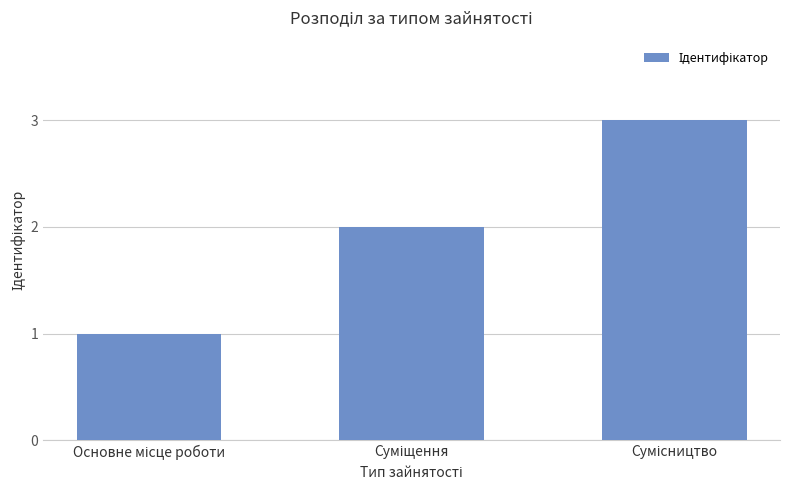

How many values are below 2?

1